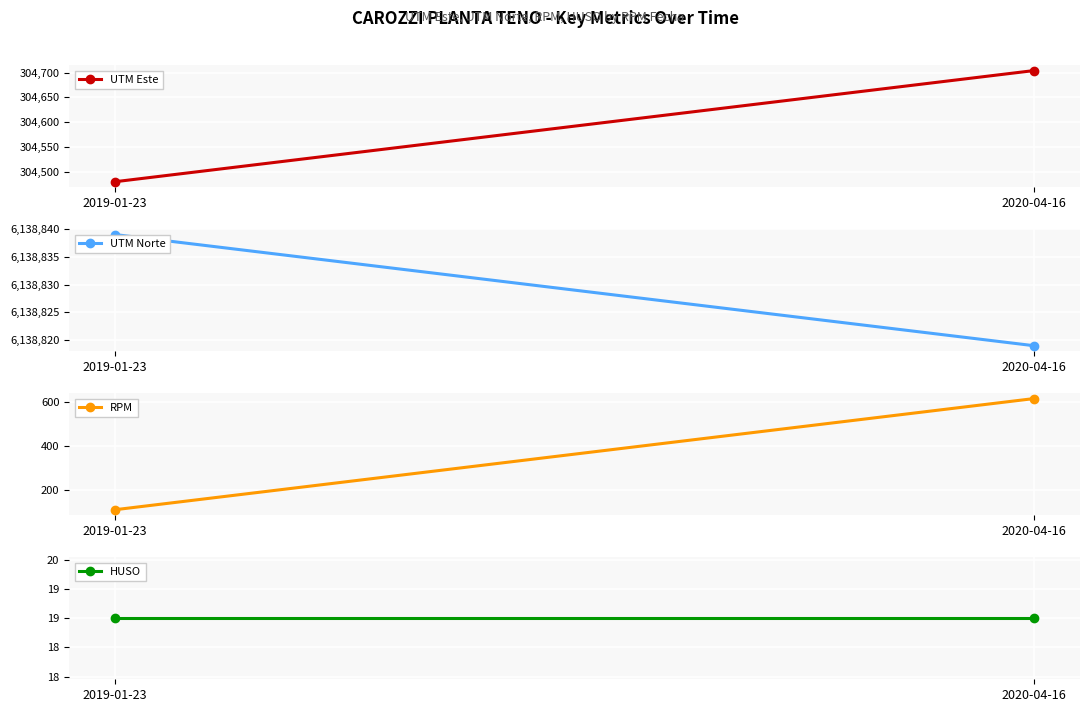

How many lines are shown in the chart?

4